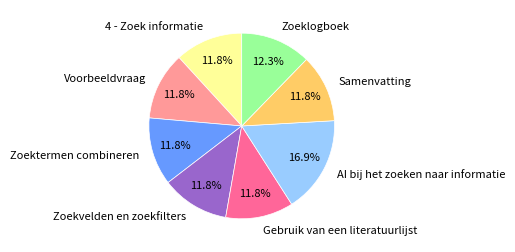

Count the number of slices in the pie.

8